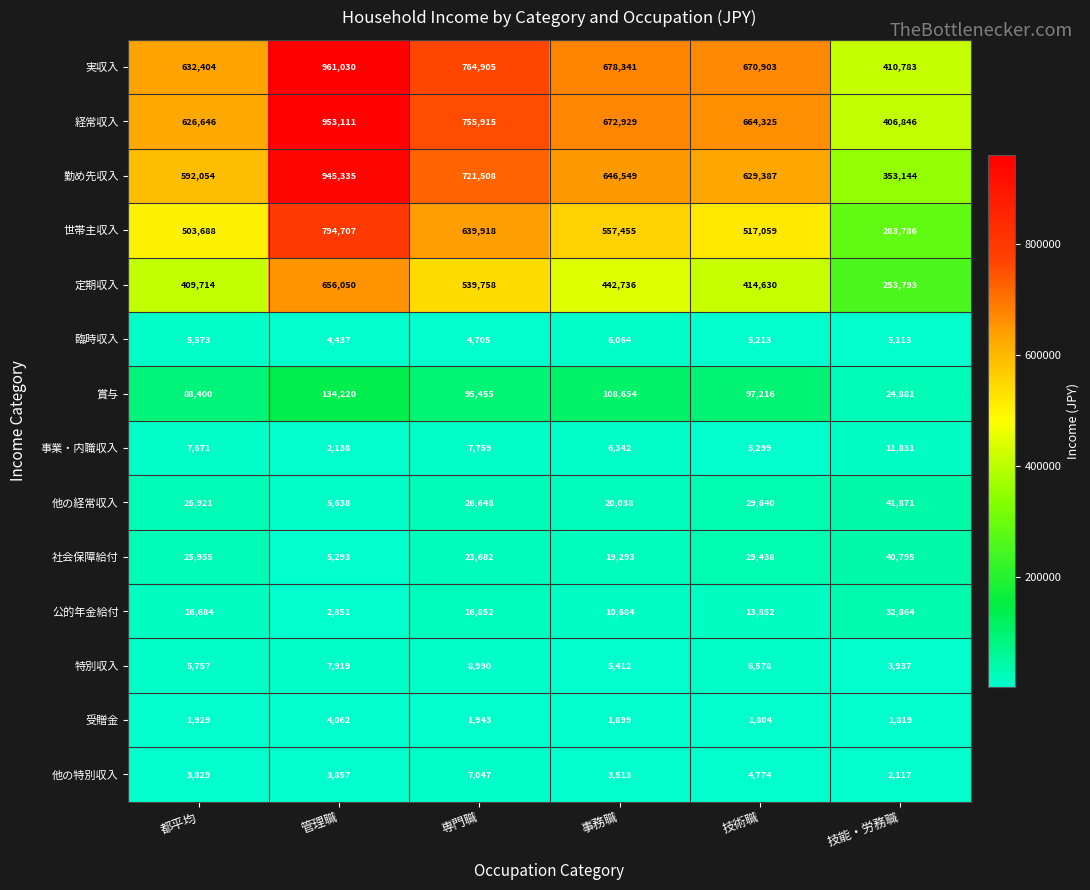

List the labels in order of 世帯主収入 value, smallest first.

技能・労務職, 都平均, 技術職, 事務職, 専門職, 管理職